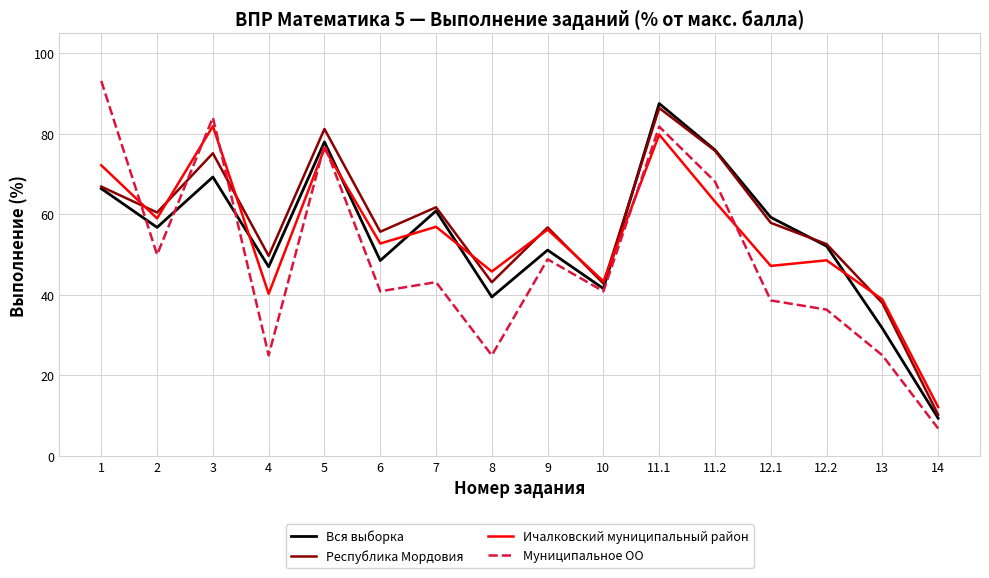

Count the number of categories in the chart.

16